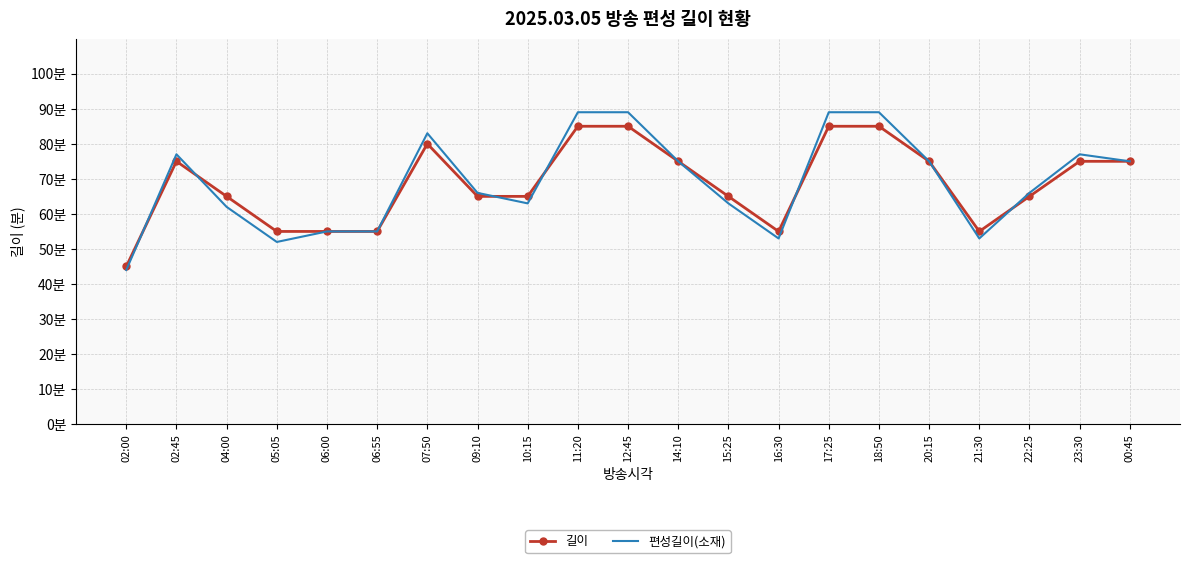

What is the total value across all series at 14:10?

150